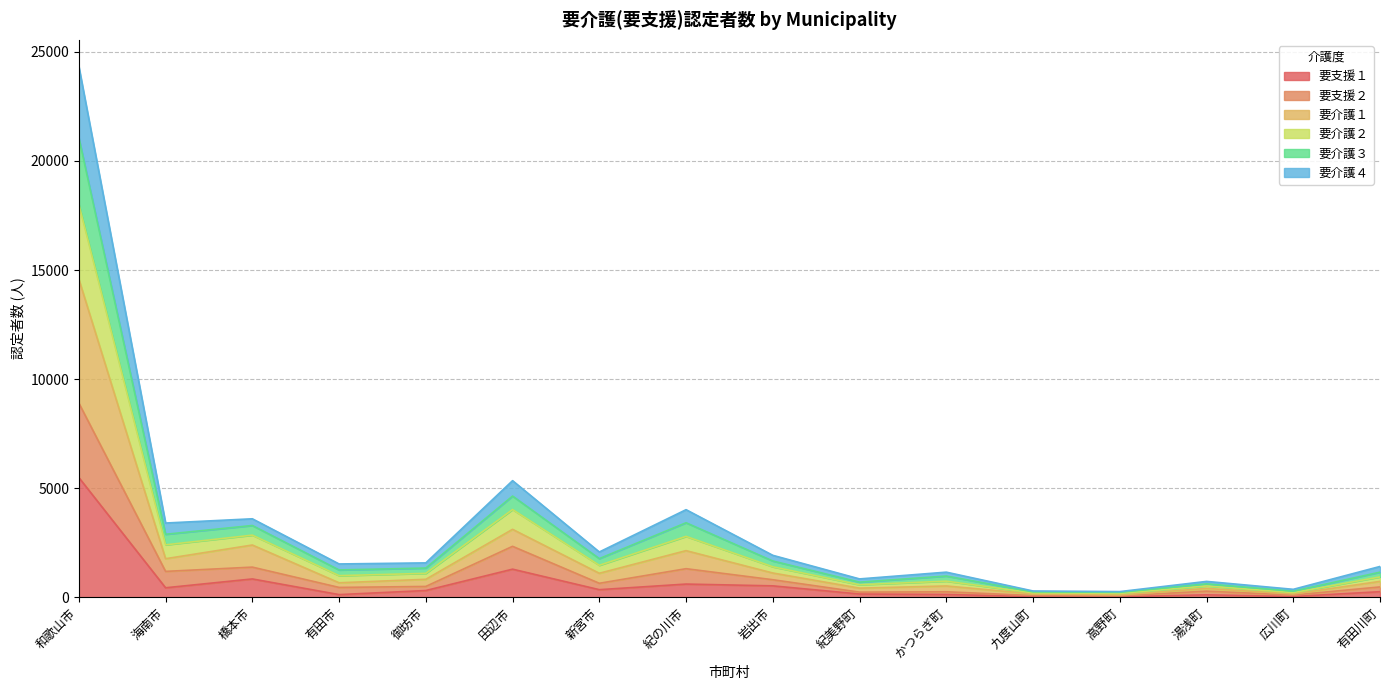

What is the difference between the highest and lowest values at 田辺市?

4057